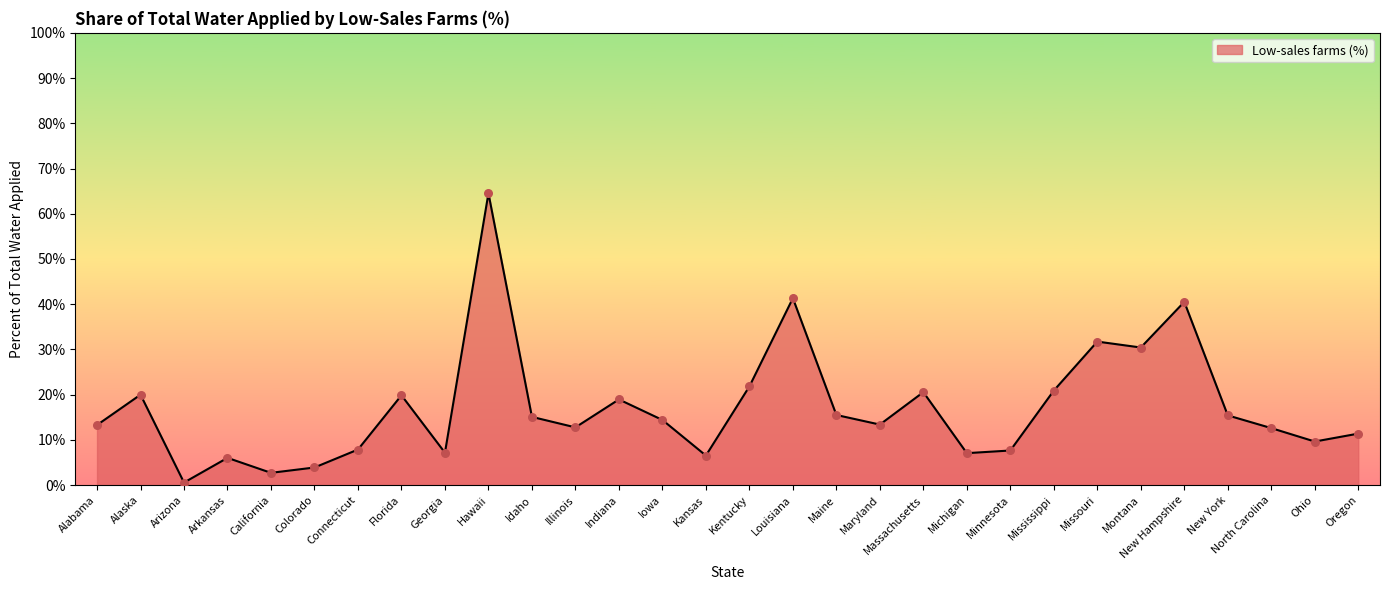

What is the ratio of the value at Kentucky to the value at Georgia?

3.0